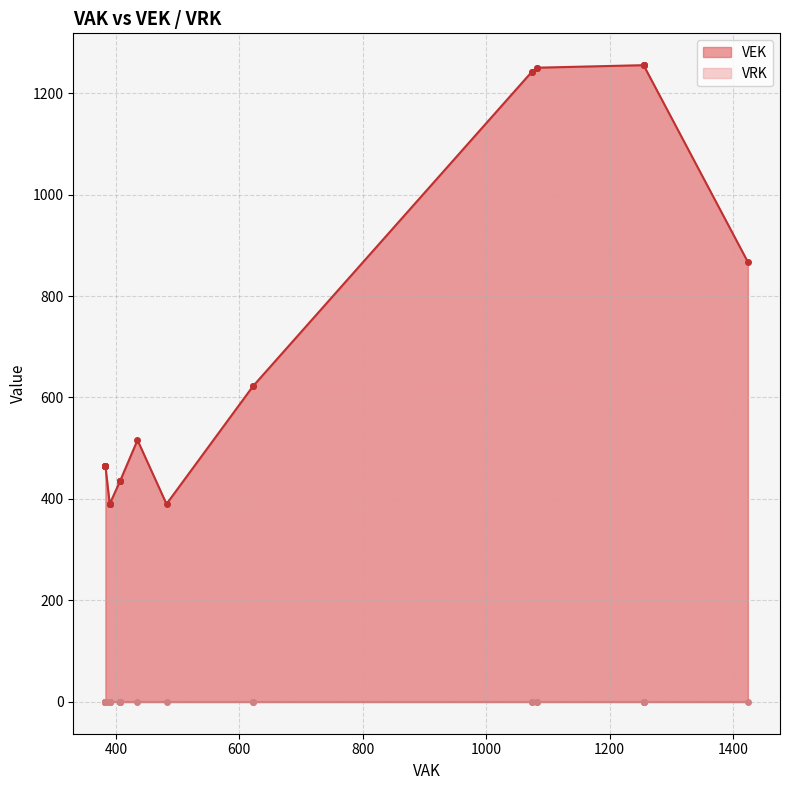

True or false: VRK and VEK intersect in this chart.

False